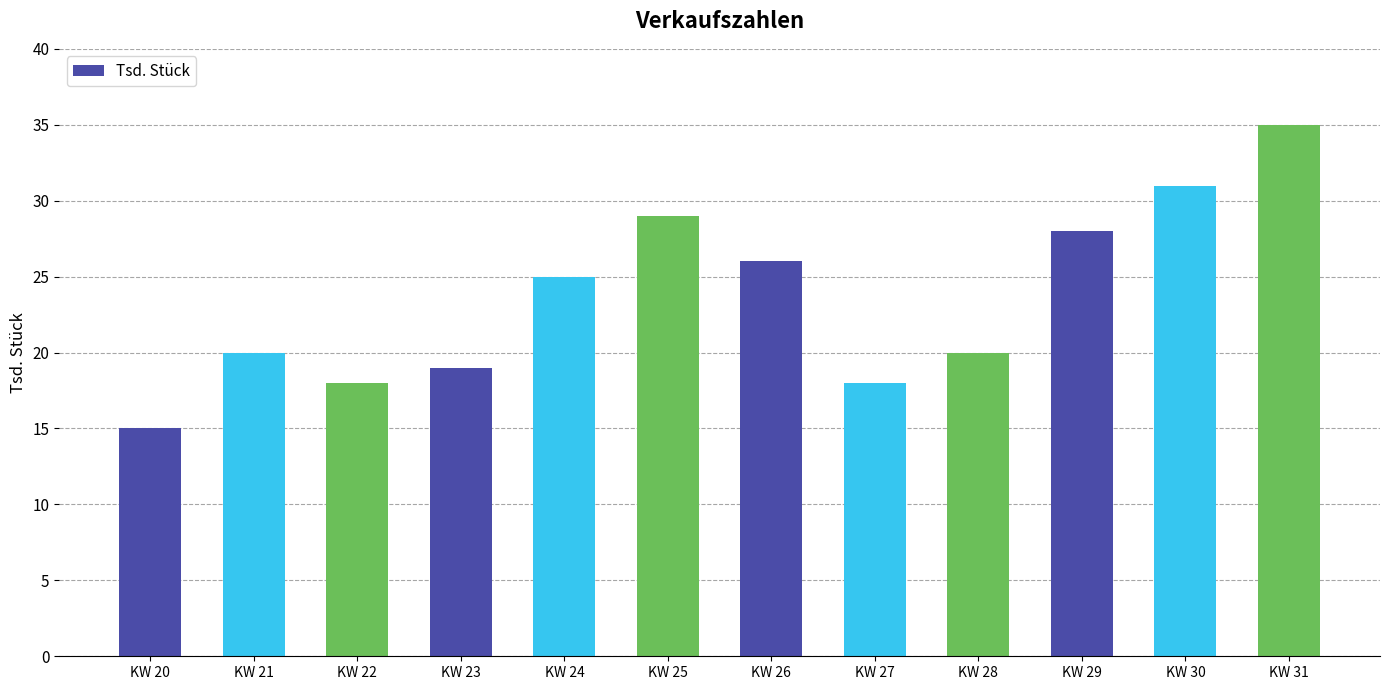

What is the change in value from KW 27 to KW 30?

+13